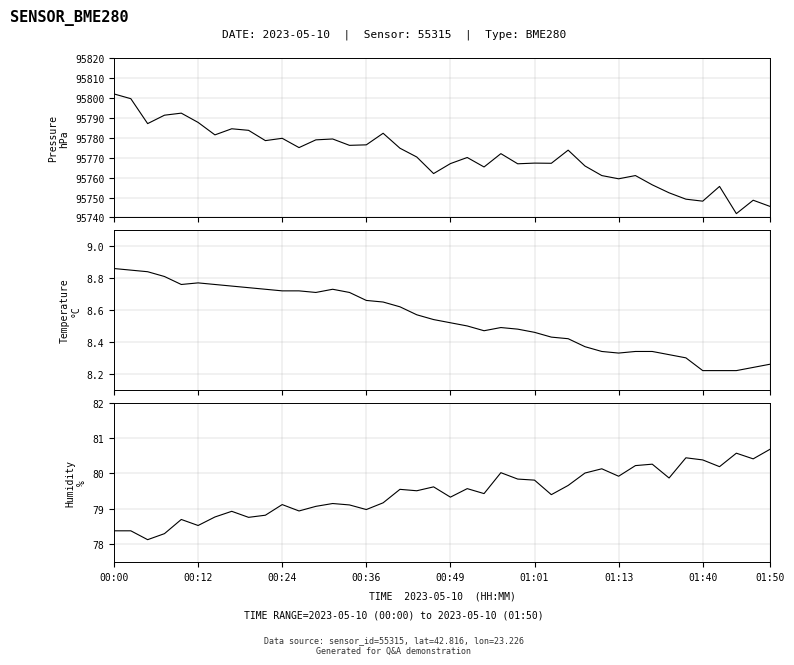

Rank the series at 18 from lowest to highest value.

temperature, humidity, pressure